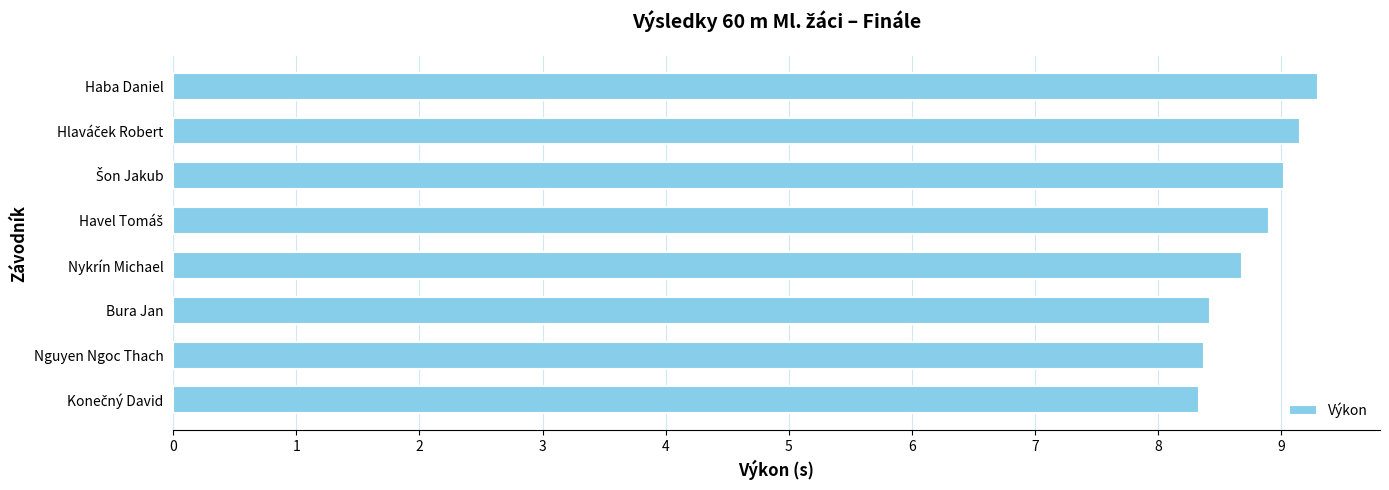

What is the greatest value displayed?

9.3